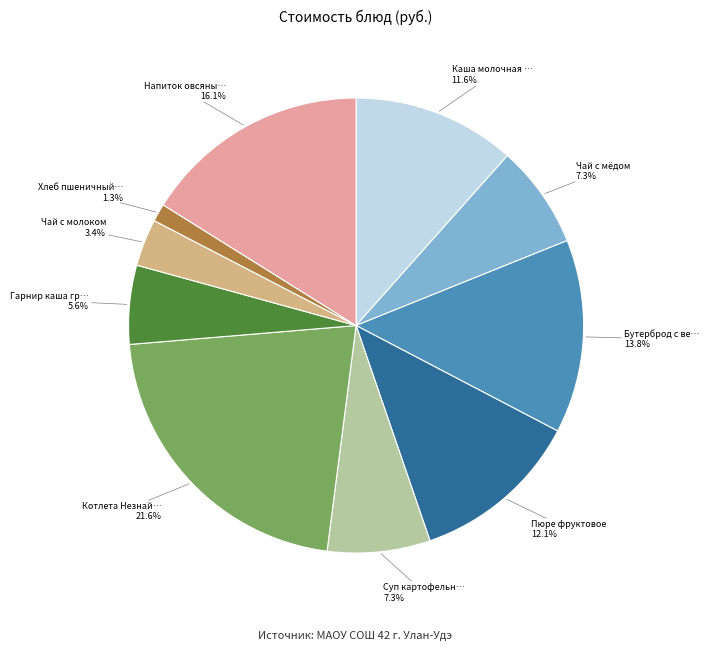

How many segments does this pie chart have?

10